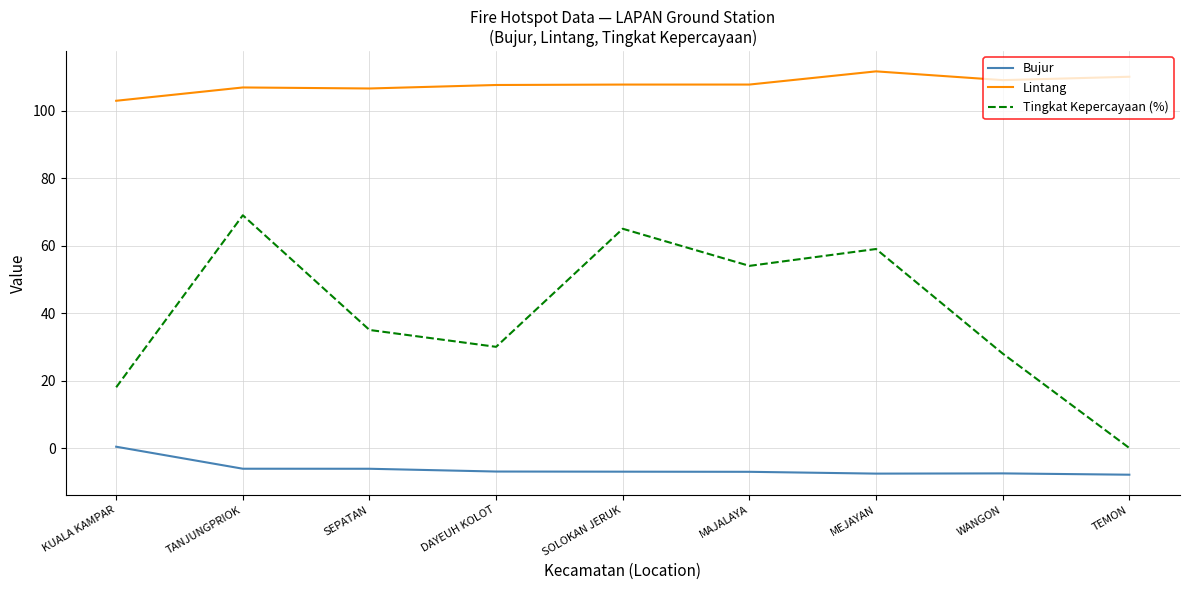

At which category is the sum across all series the highest?

TANJUNGPRIOK